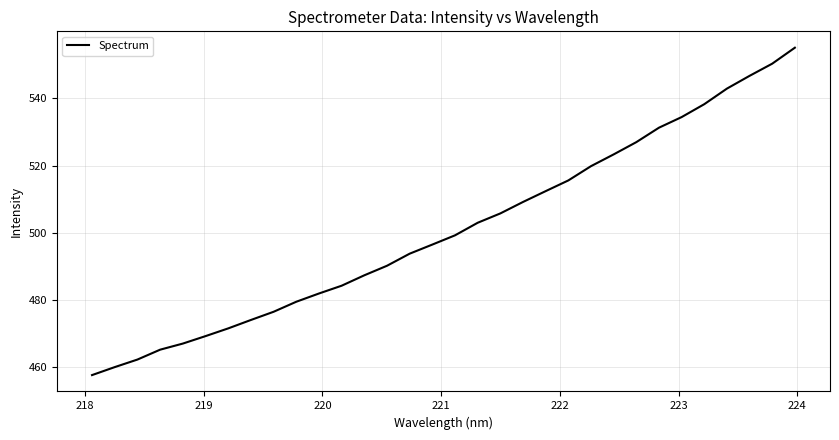

What is the difference between the maximum and minimum values?

97.5